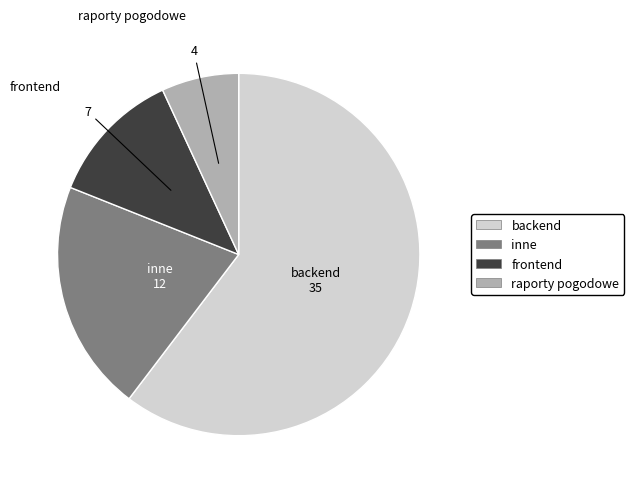

Rank the categories by value from highest to lowest.

backend, inne, frontend, raporty pogodowe